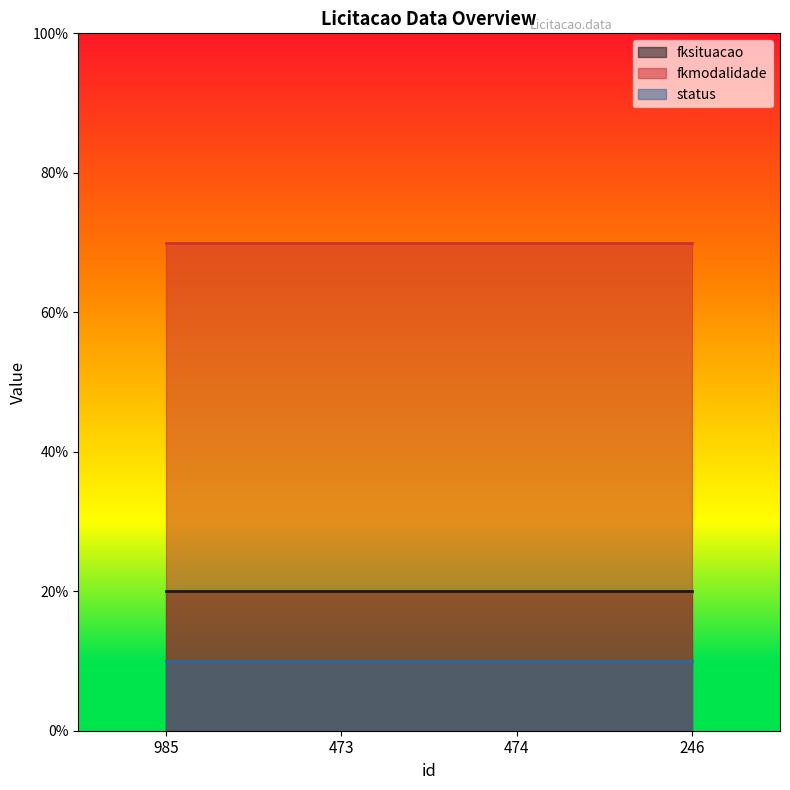

What is the total value across all series at 474?

10